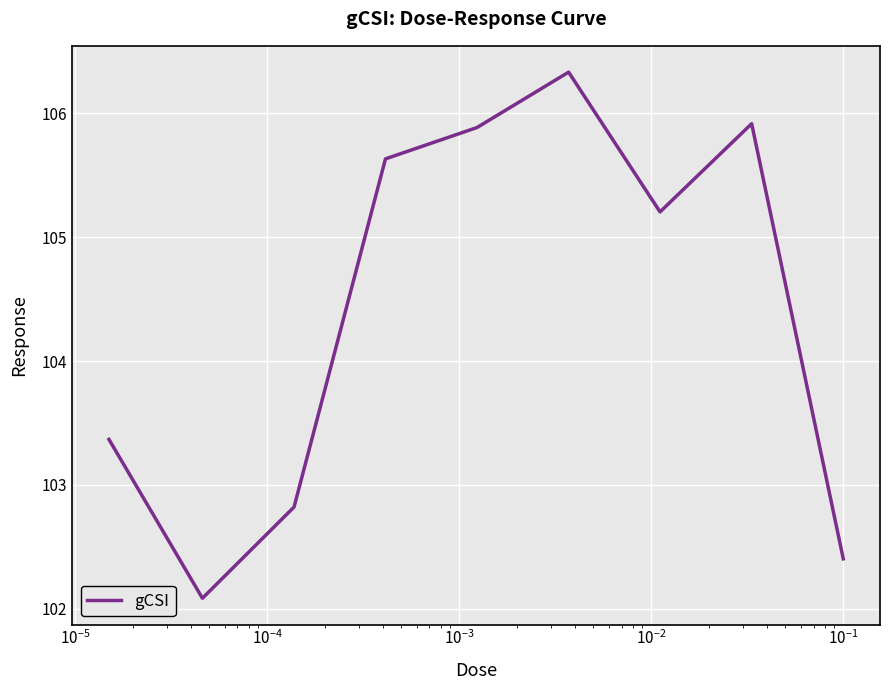

What is the greatest value displayed?

106.3